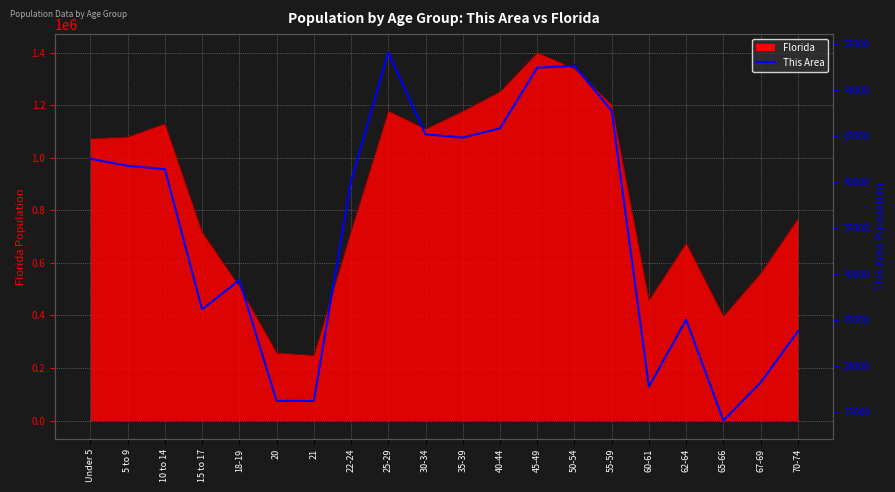

Read the value at 70-74, to the nearest 100.

23800